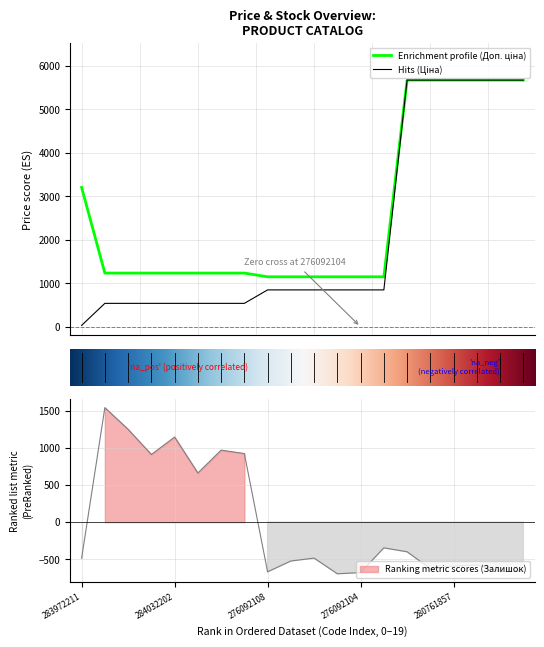

The Доп. ціна series shows 1149.7 at 13. True or false?

True